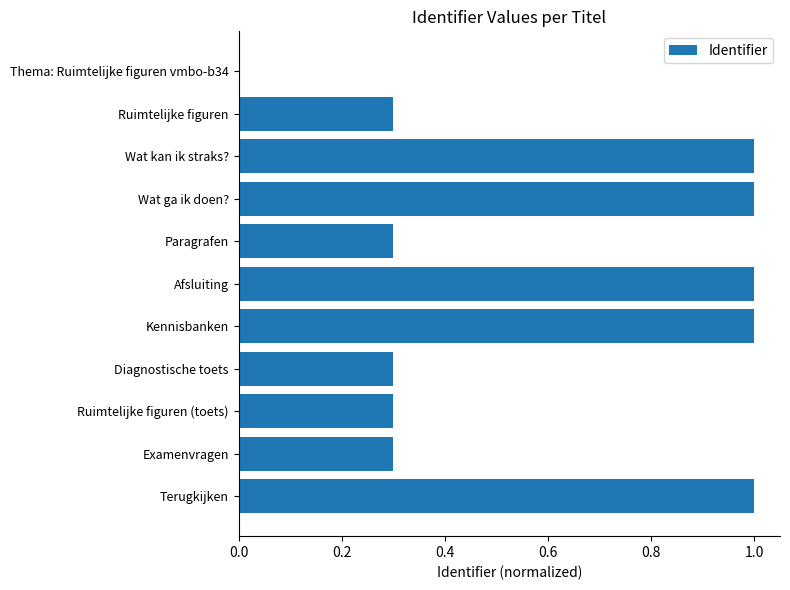

The chart shows a value of 0.2 at Ruimtelijke figuren (toets). True or false?

False